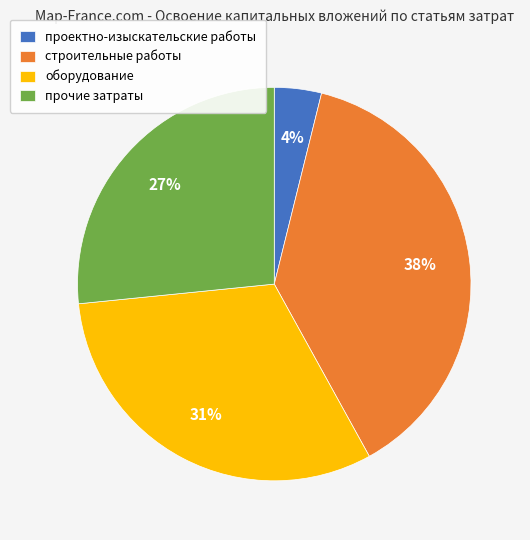

Is there any slice that represents more than half of the pie?

No